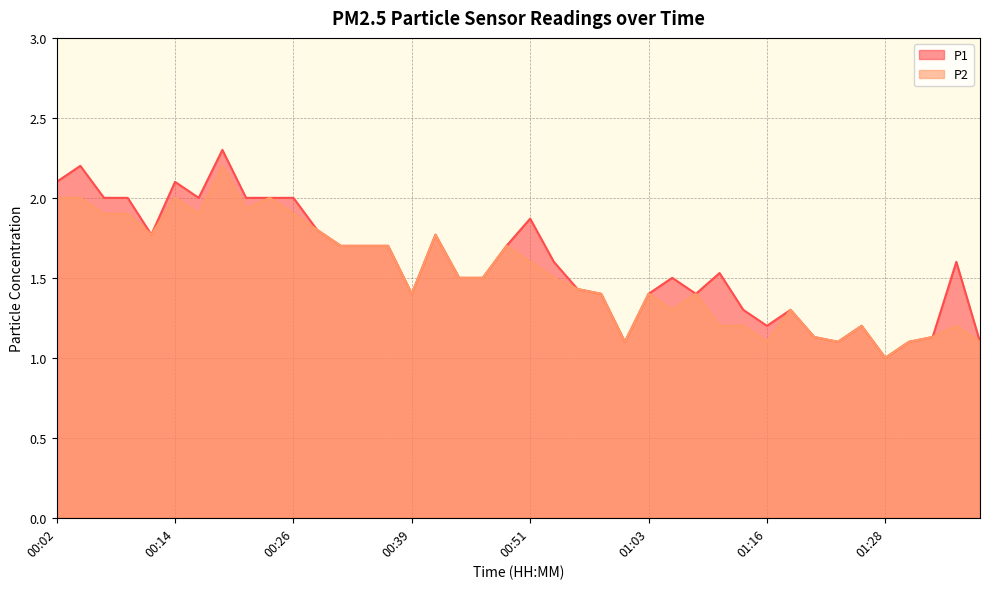

Reading left to right, extract all data points from this chart.

P1: 2.1	2.2	2.0	2.0	1.8	2.1	2.0	2.3	2.0	2.0	2.0	1.8	1.7	1.7	1.7	1.4	1.8	1.5	1.5	1.7	1.9	1.6	1.4	1.4	1.1	1.4	1.5	1.4	1.5	1.3	1.2	1.3	1.1	1.1	1.2	1.0	1.1	1.1	1.6	1.1
P2: 2.0	2.0	1.9	1.9	1.8	2.0	1.9	2.2	1.9	2.0	1.9	1.8	1.7	1.7	1.7	1.4	1.8	1.5	1.5	1.7	1.6	1.5	1.4	1.4	1.1	1.4	1.3	1.4	1.2	1.2	1.1	1.3	1.1	1.1	1.2	1.0	1.1	1.1	1.2	1.1